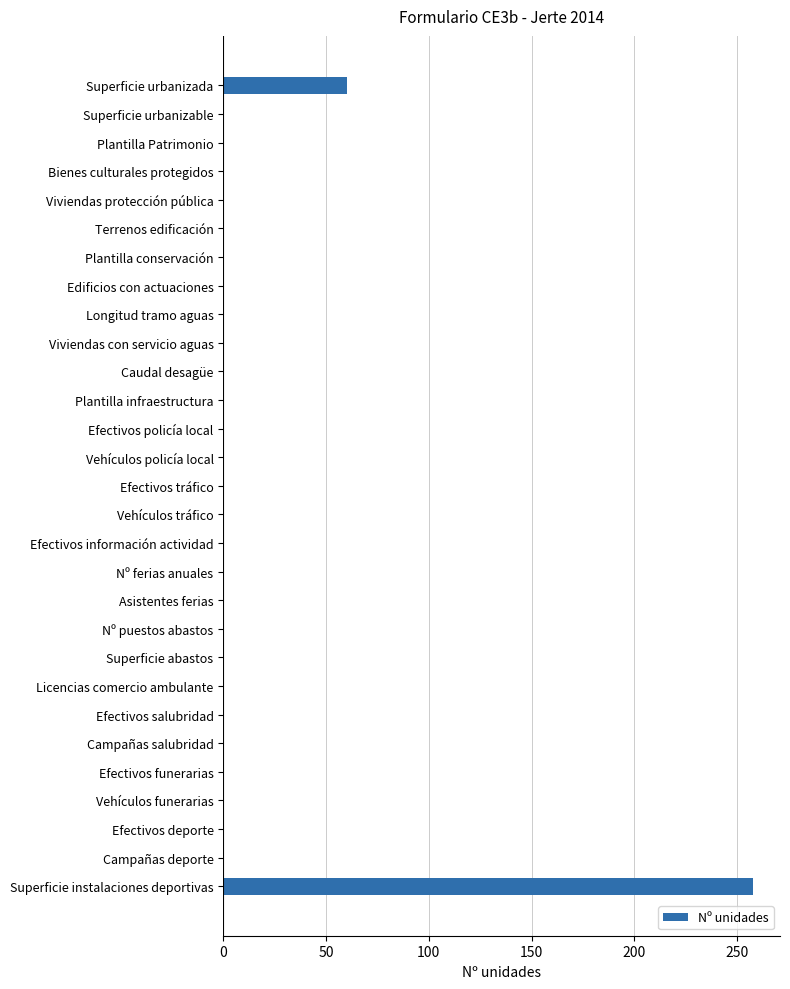

Is it true that the value at Efectivos policía local is 0.0?

True